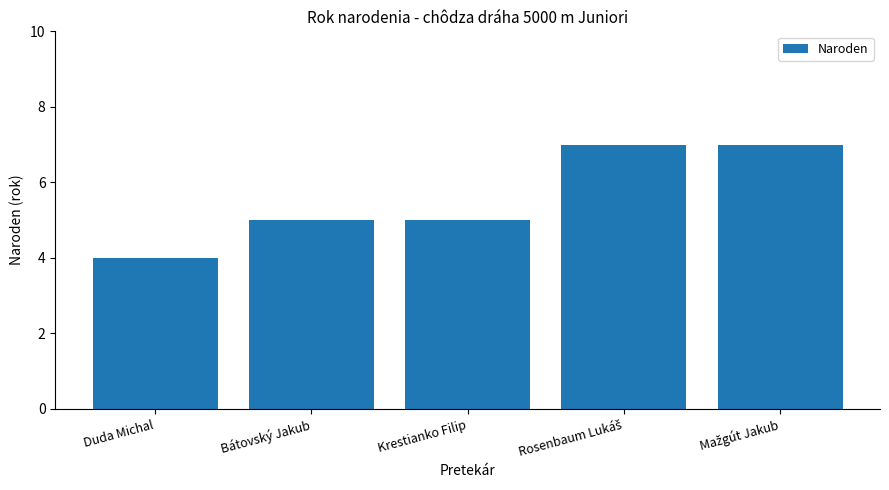

Reading left to right, extract all data points from this chart.

4	5	5	7	7